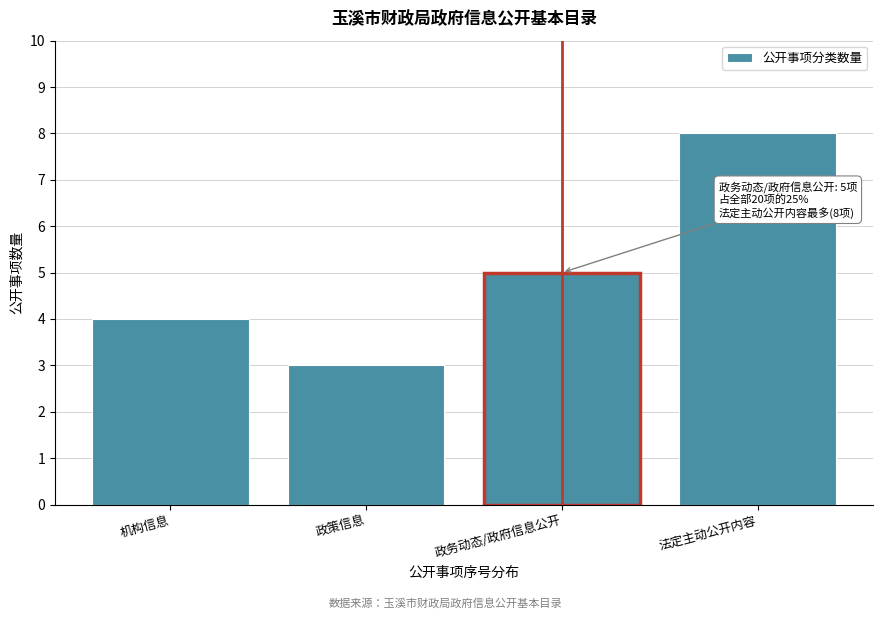

Reading right to left, transcribe all the data shown in this chart.

法定主动公开内容=8	政务动态/政府信息公开=5	政策信息=3	机构信息=4